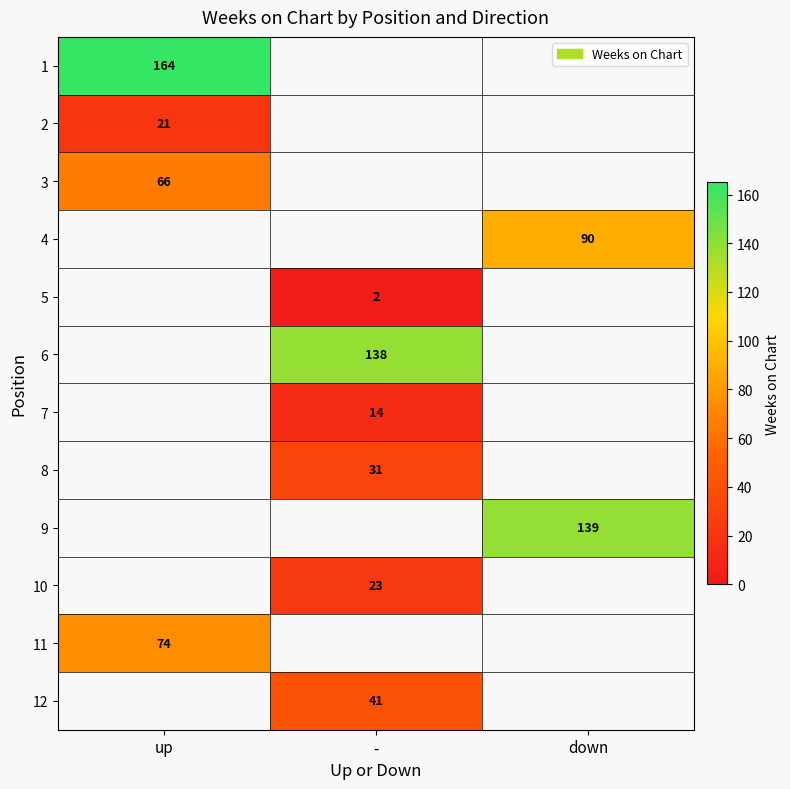

What is the greatest value displayed?

164.0